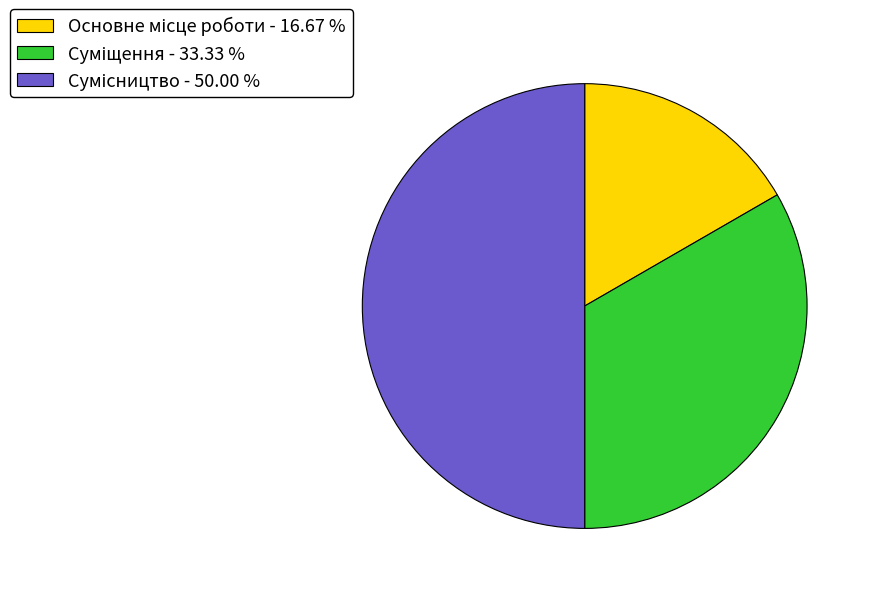

Which slice is the smallest?

Основне місце роботи